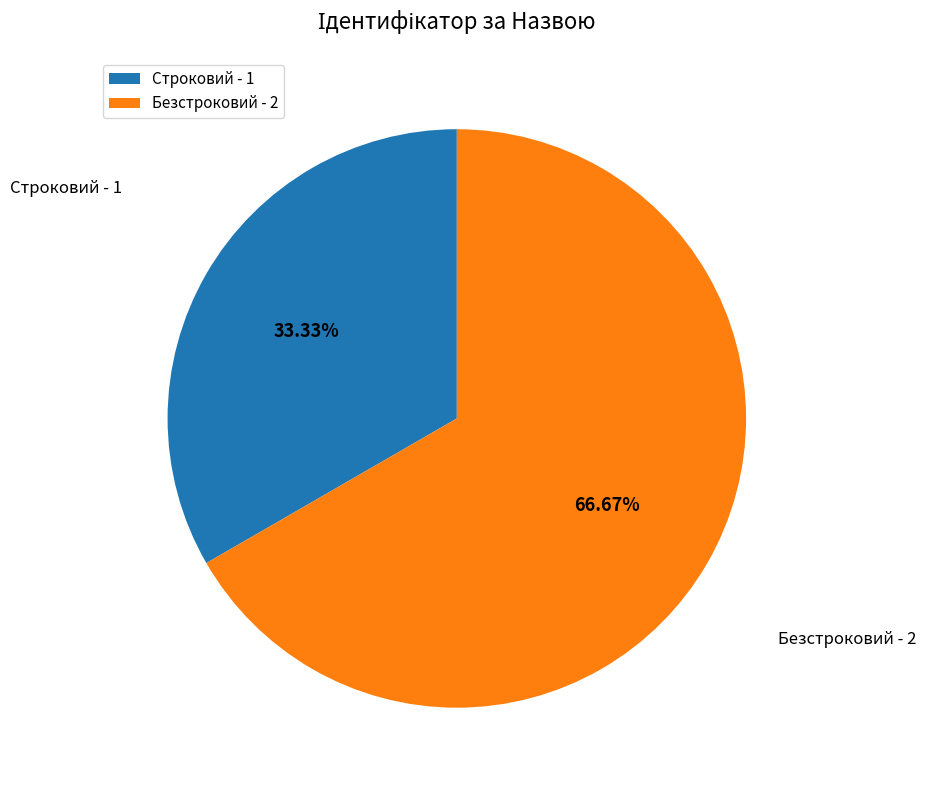

Which has a higher value, Безстроковий - 2 or Строковий - 1?

Безстроковий - 2